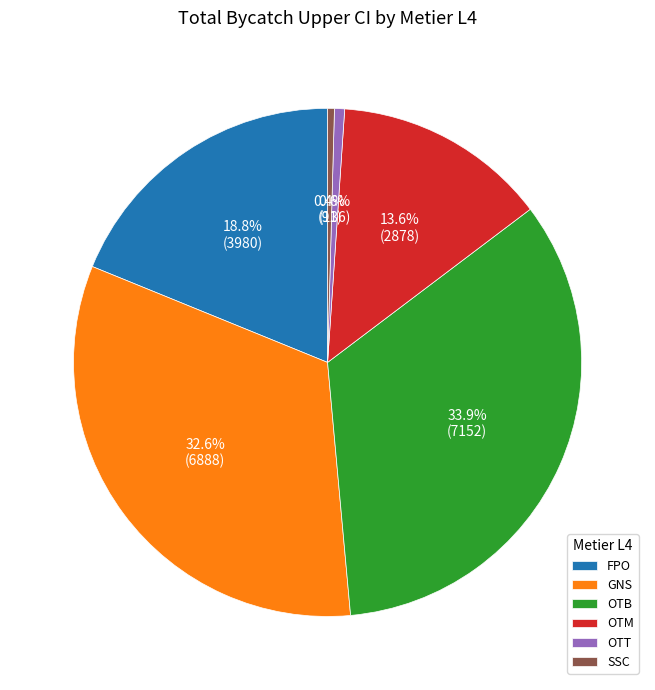

Which category has the biggest portion of the pie?

OTB